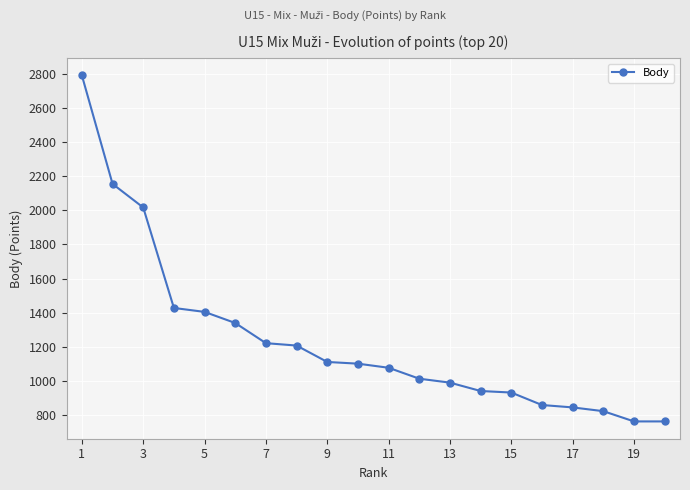

What is the average value?

1240